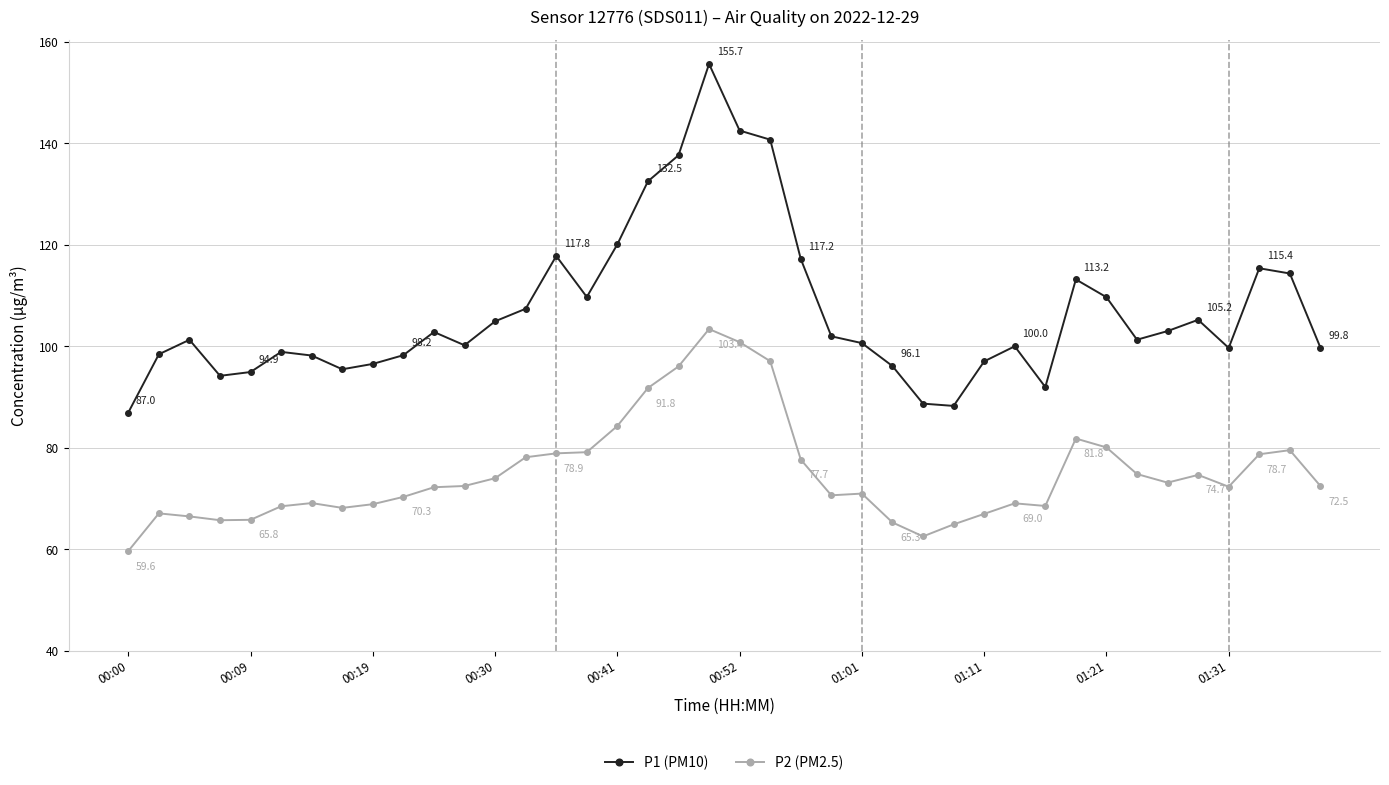

What is the value of the P1 (PM10) point at the 13th from the left?

104.9